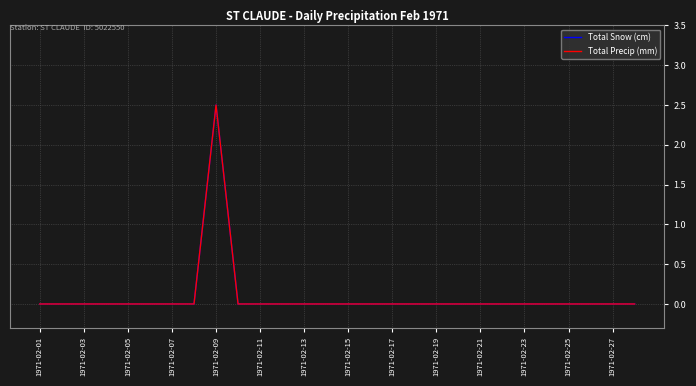

Which series has the largest total across all categories?

Total Snow (cm)